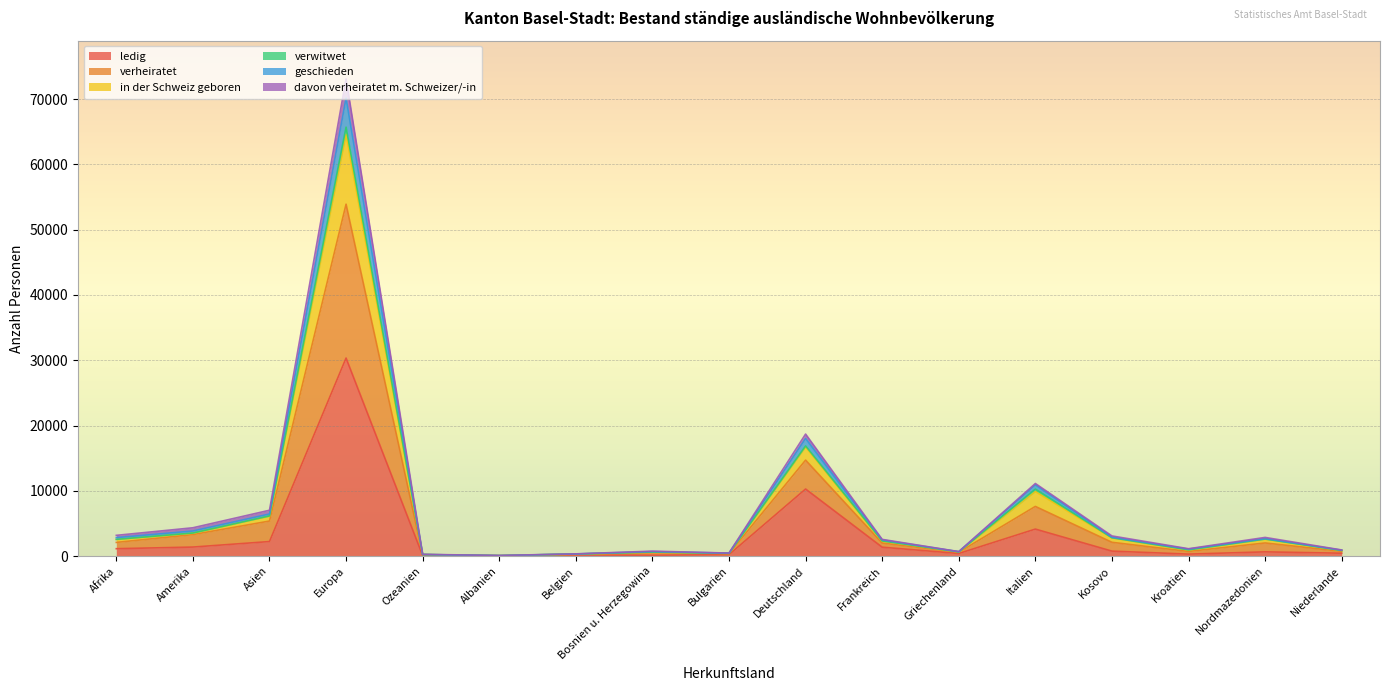

At which category is the sum across all series the highest?

Europa